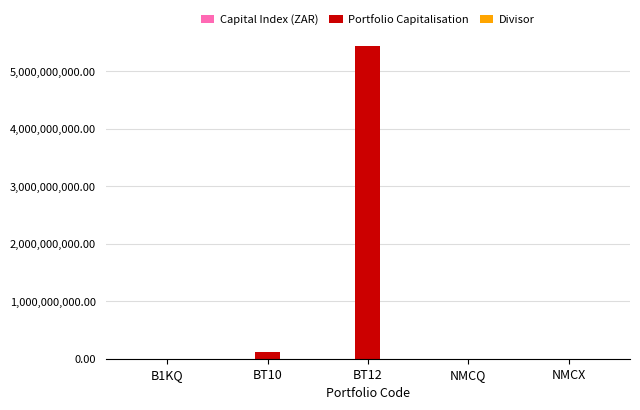

What is the sum of all Portfolio Capitalisation values?

5548551064.9